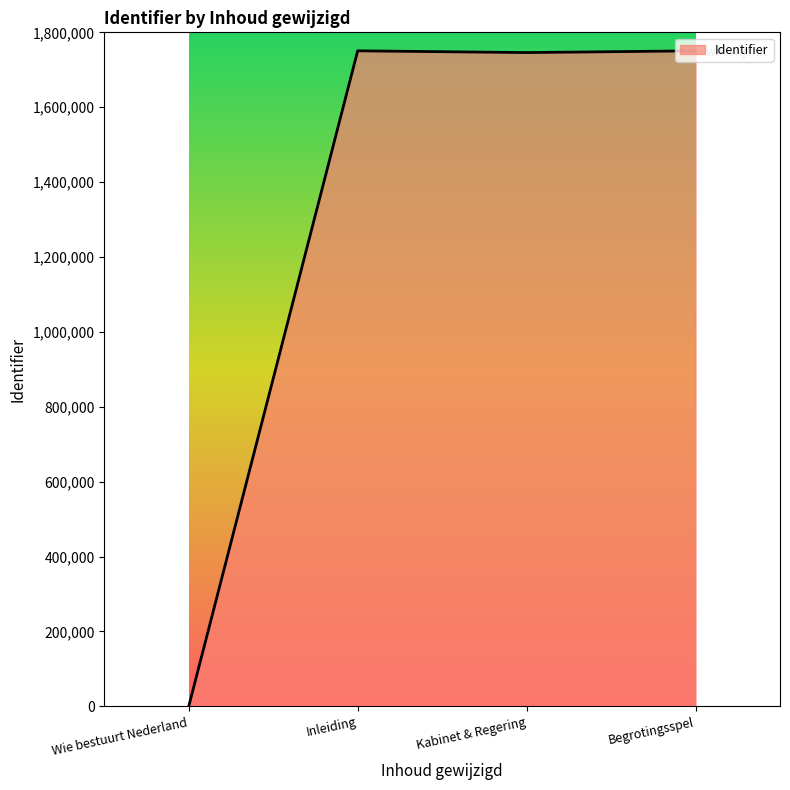

Where does the data first go above 1750614?

Inleiding